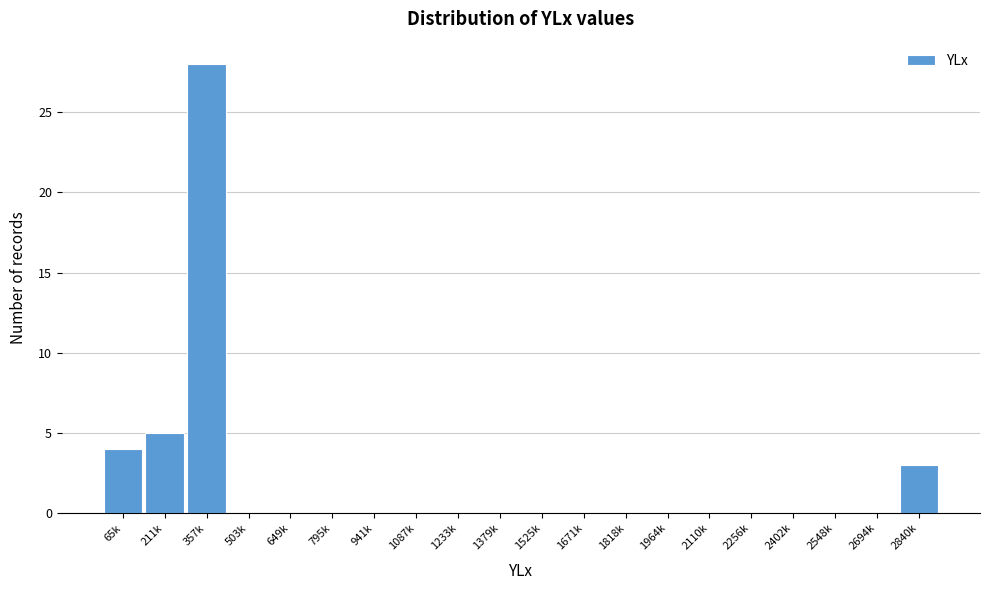

Reading right to left, what are all the values shown in this chart?

2840k=3	2694k=0	2548k=0	2402k=0	2256k=0	2110k=0	1964k=0	1818k=0	1671k=0	1525k=0	1379k=0	1233k=0	1087k=0	941k=0	795k=0	649k=0	503k=0	357k=28	211k=5	65k=4